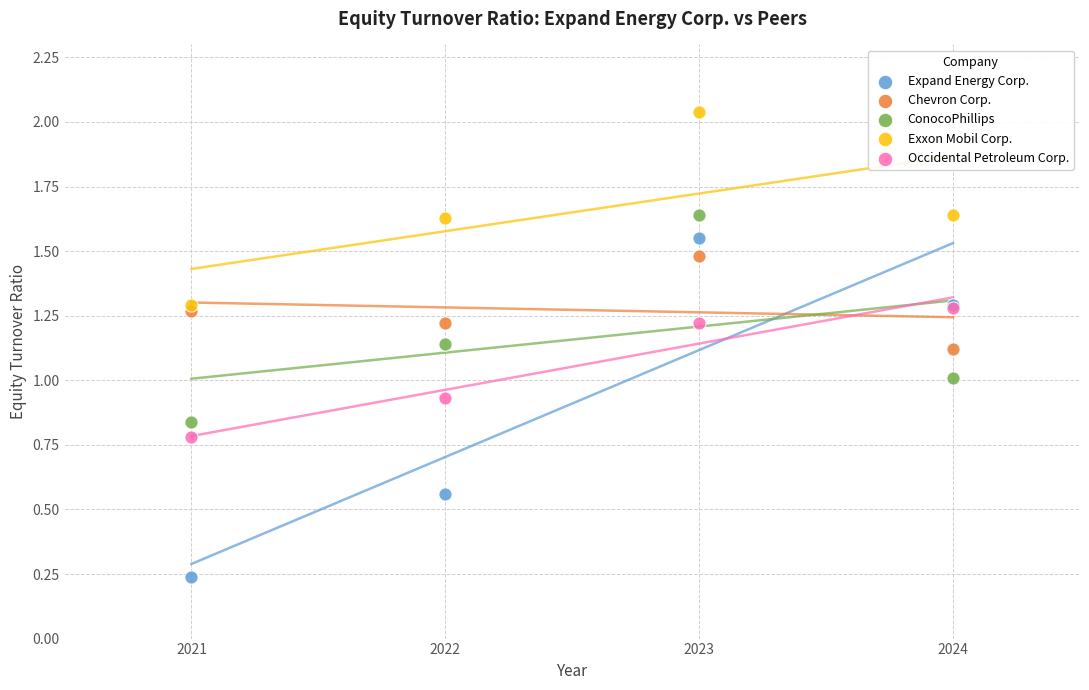

Which series contains the highest Y value?

Exxon Mobil Corp.